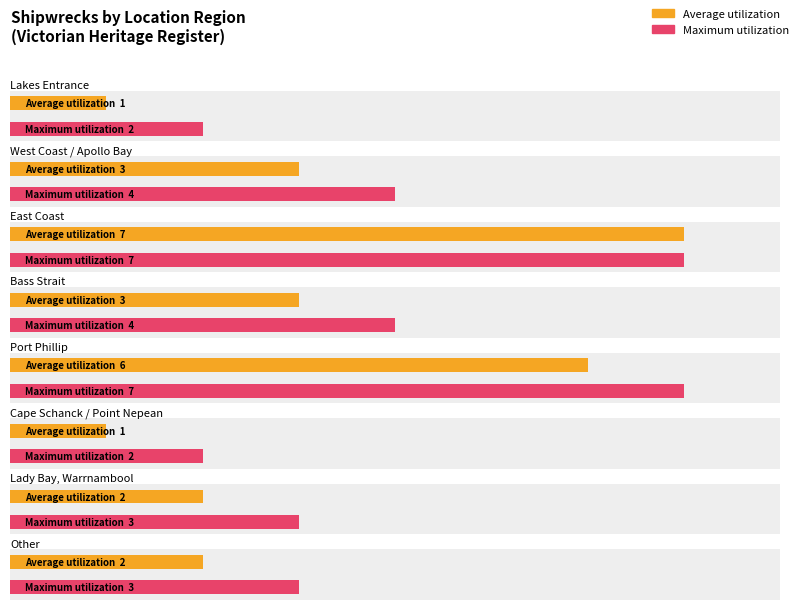

What is the difference between the second highest and minimum values in the Count series?

1